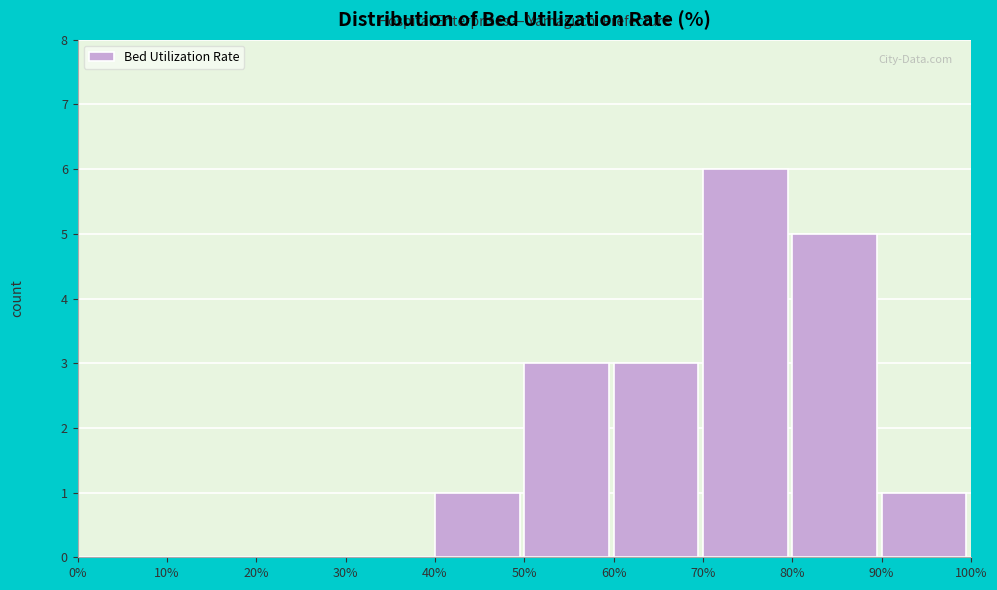

Reading left to right, transcribe this chart: for each bar, give the range it covers on the x-axis and its height. The values are not printed on the chart, so give them approximately, as read against the axis.

0% to 10%: 0
10% to 20%: 0
20% to 30%: 0
30% to 40%: 0
40% to 50%: 1
50% to 60%: 3
60% to 70%: 3
70% to 80%: 6
80% to 90%: 5
90% to 100%: 1